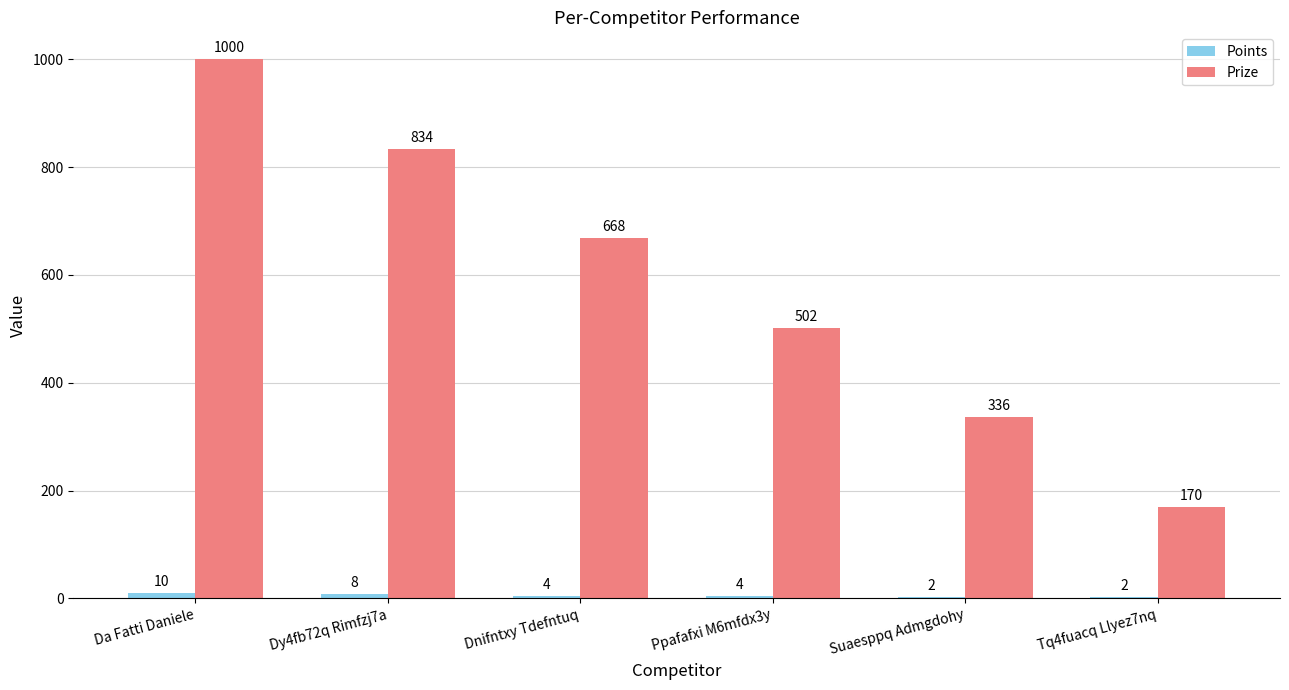

What is the sum of all Prize values?

3510